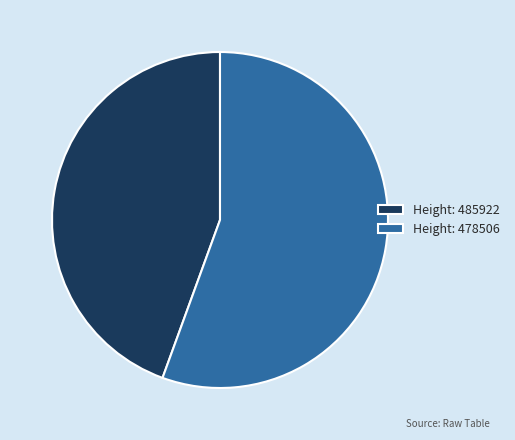

The Height: 478506 slice represents 56% of the pie. True or false?

True